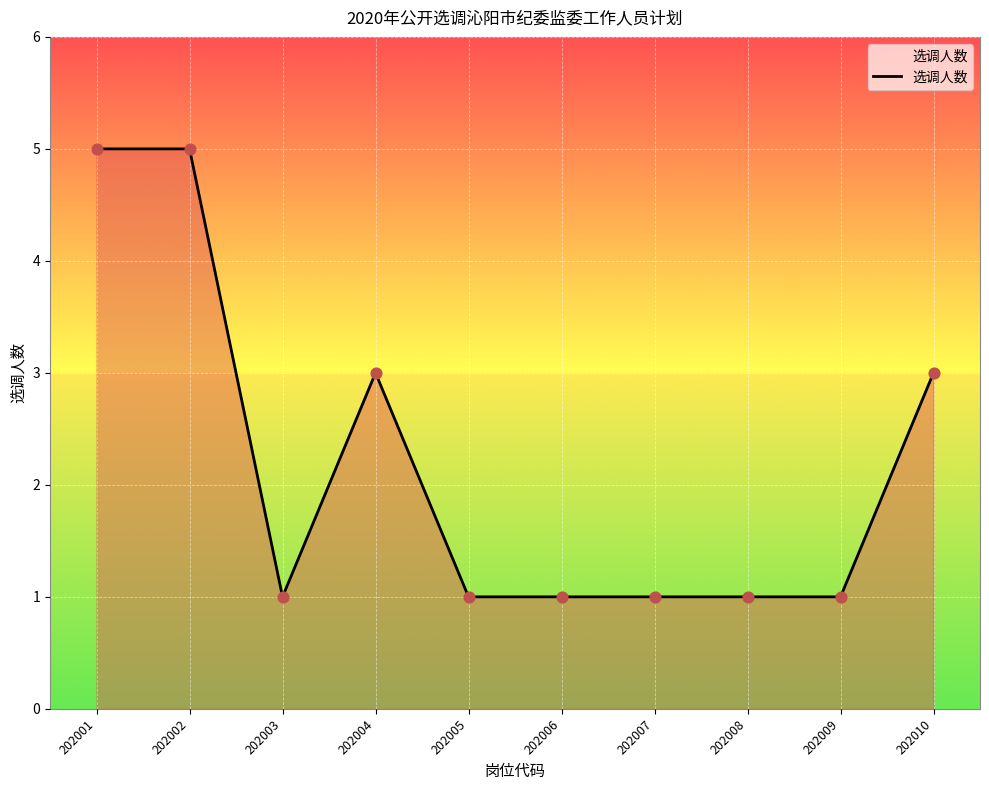

What is the change in value from 202001 to 202003?

-4